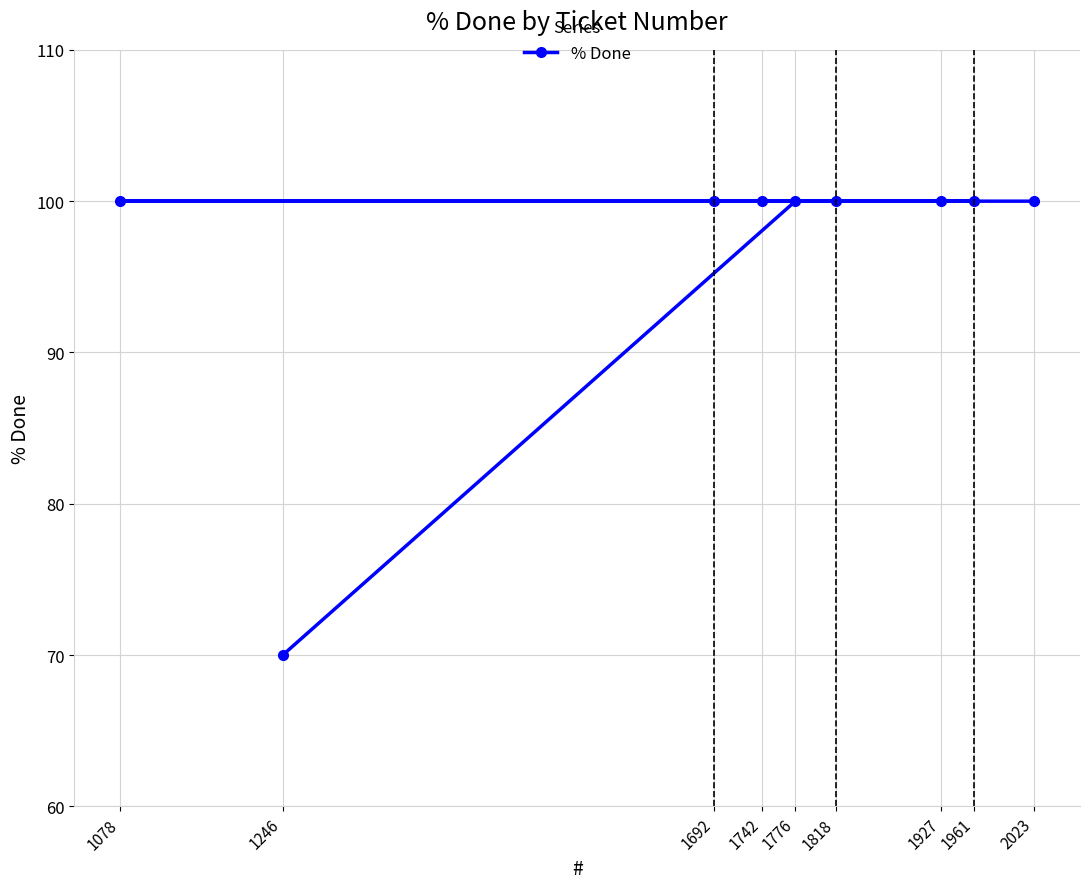

What is the value of the 6th point from the left?

100